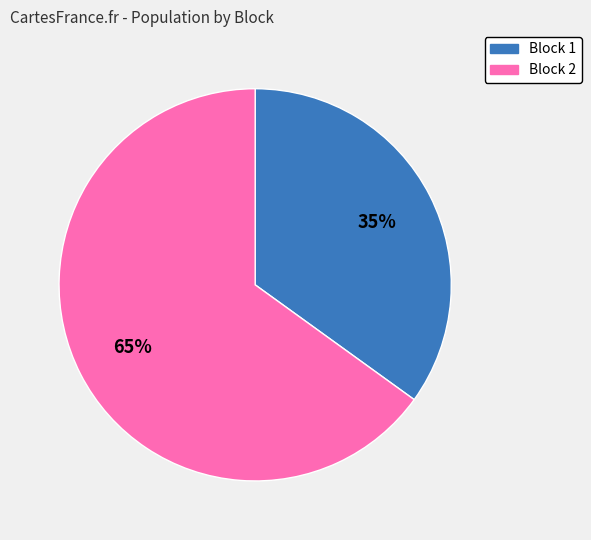

To the nearest percent, what portion does Block 2 represent?

65%